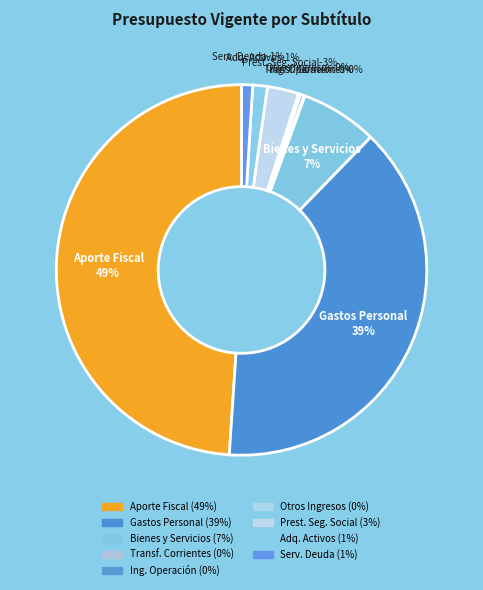

The PRESTACIONES DE SEGURIDAD SOCIAL slice represents 3% of the pie. True or false?

True